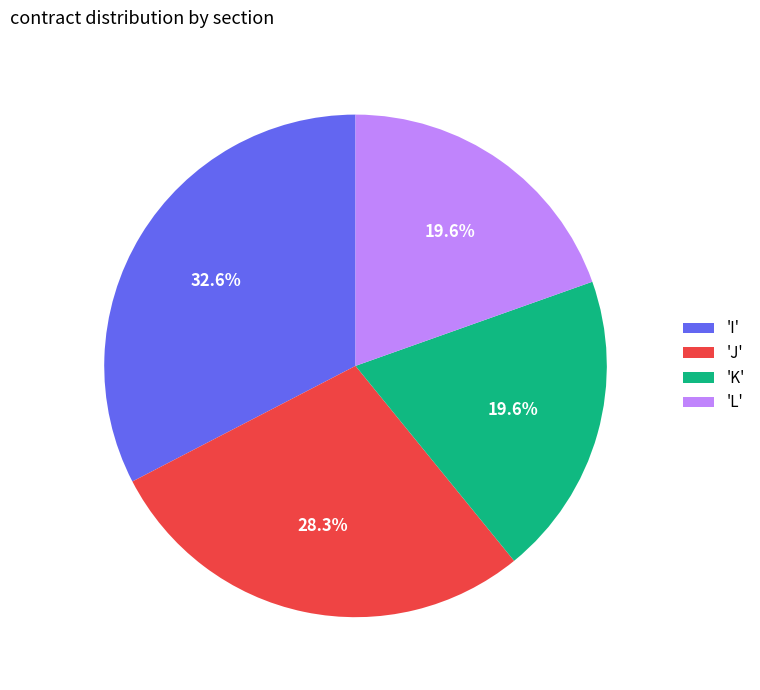

What is the ratio of the value at 'J' to the value at 'K'?

1.4